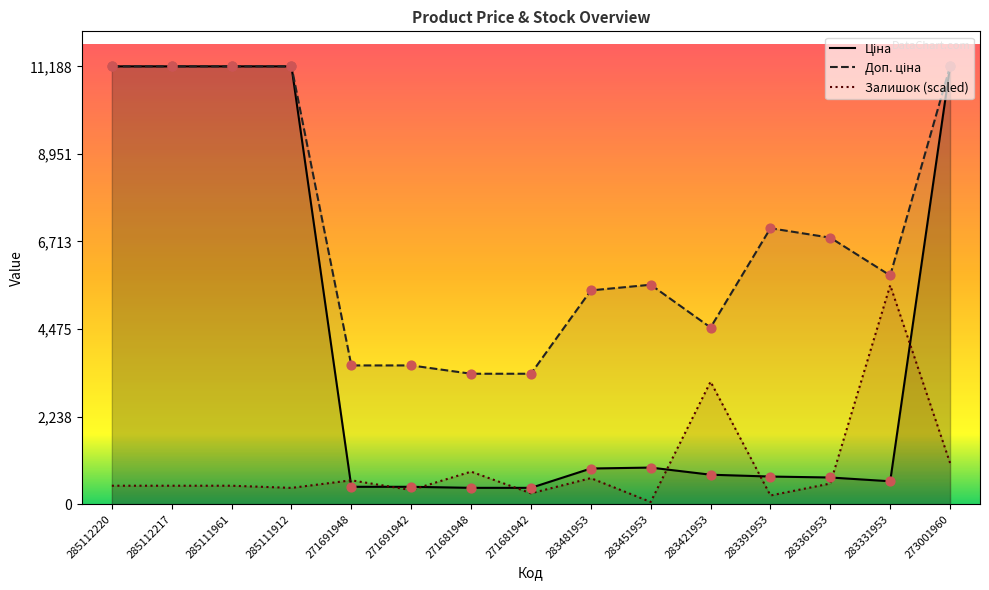

Which series has the largest Y range (max minus min)?

Ціна